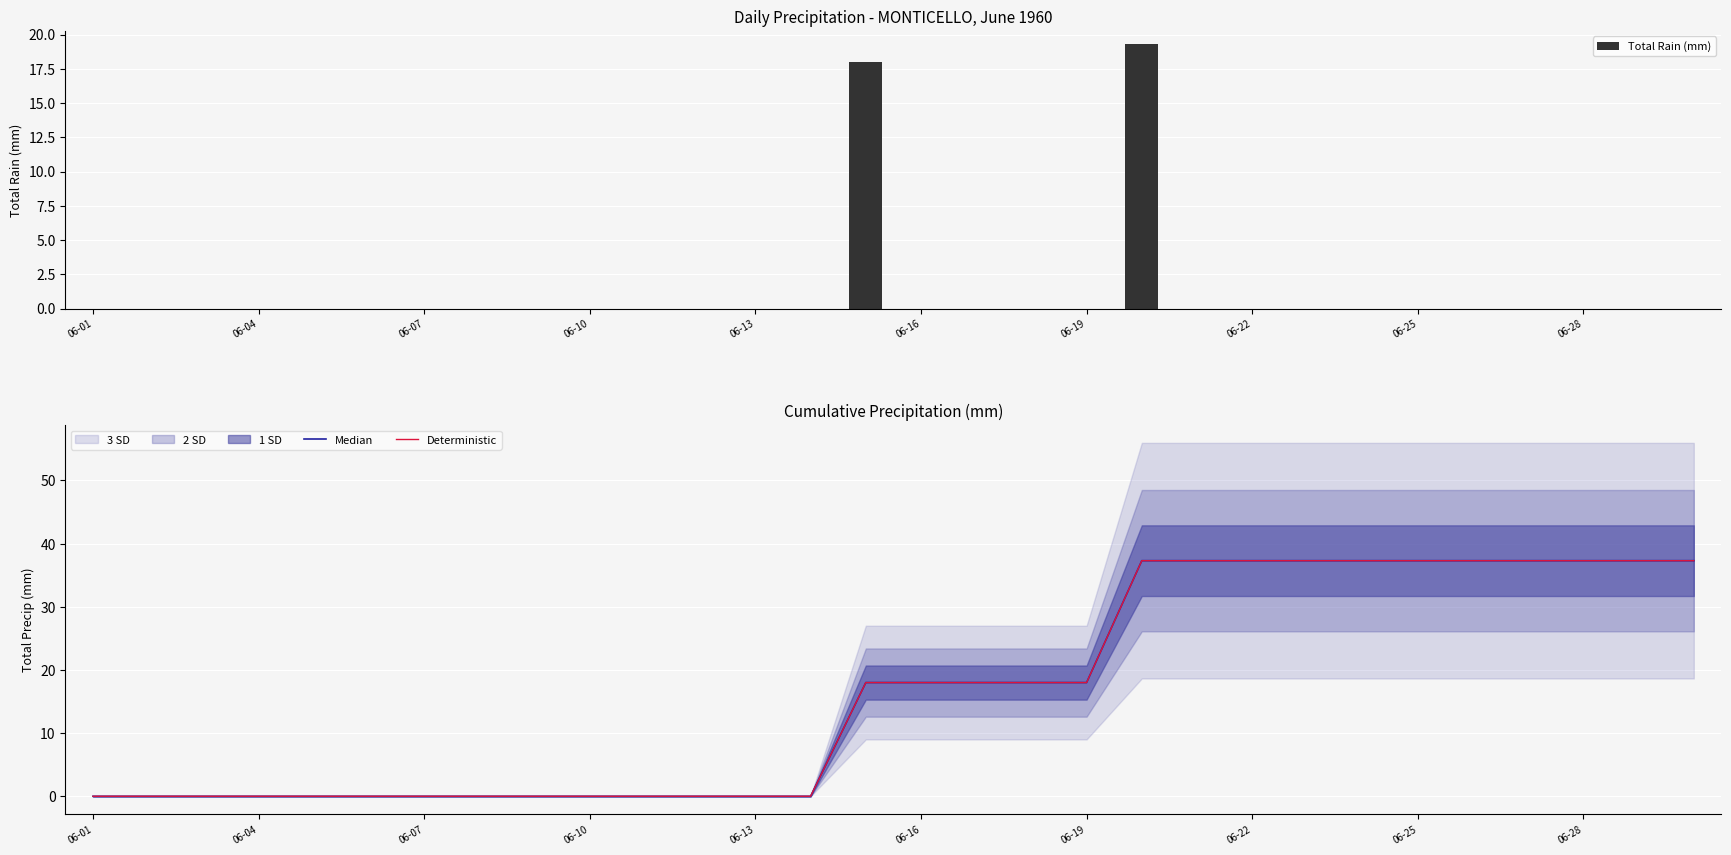

What is the highest value of the Deterministic series?

37.3